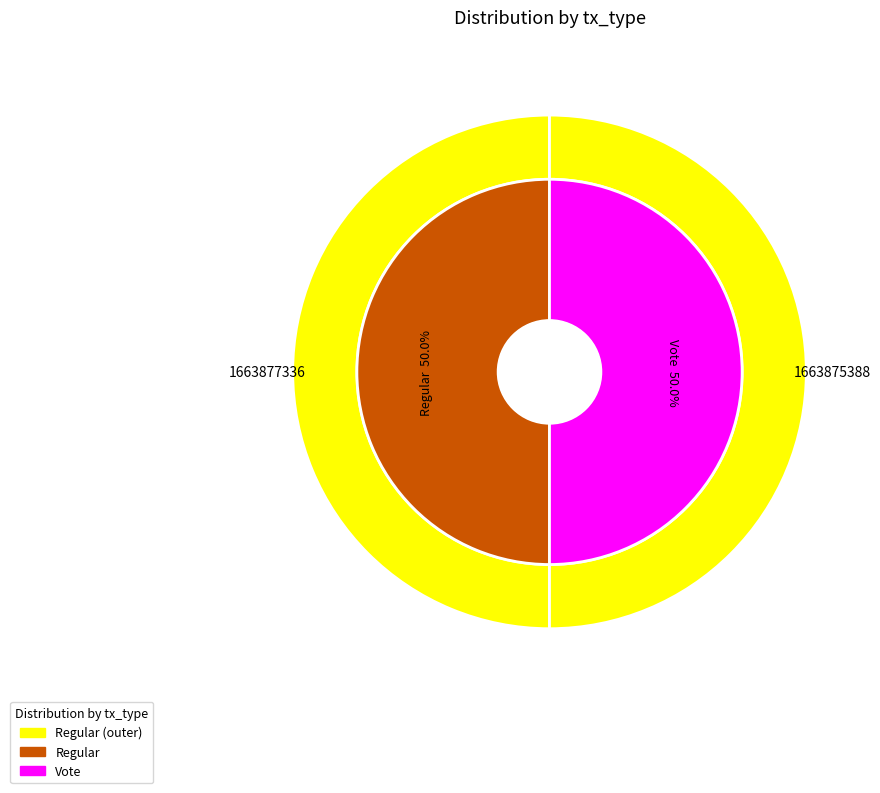

Combined, do Vote and Regular account for over 50%?

Yes